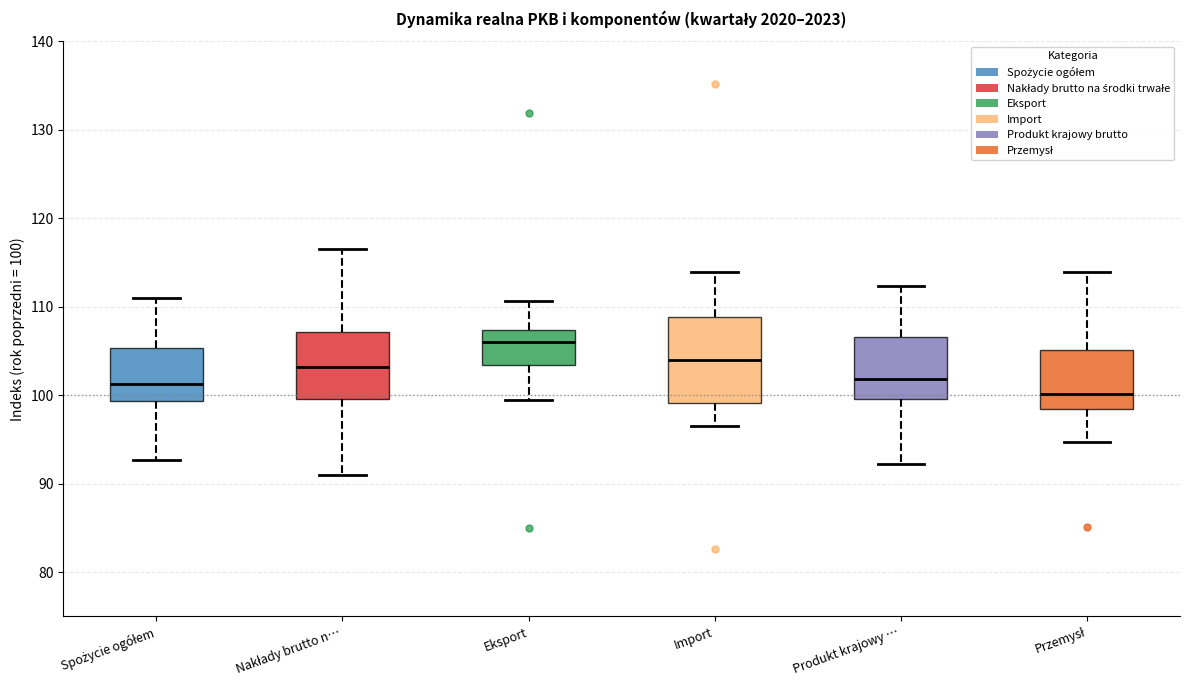

Which box is the tallest, from its lower edge to its upper edge?

Import